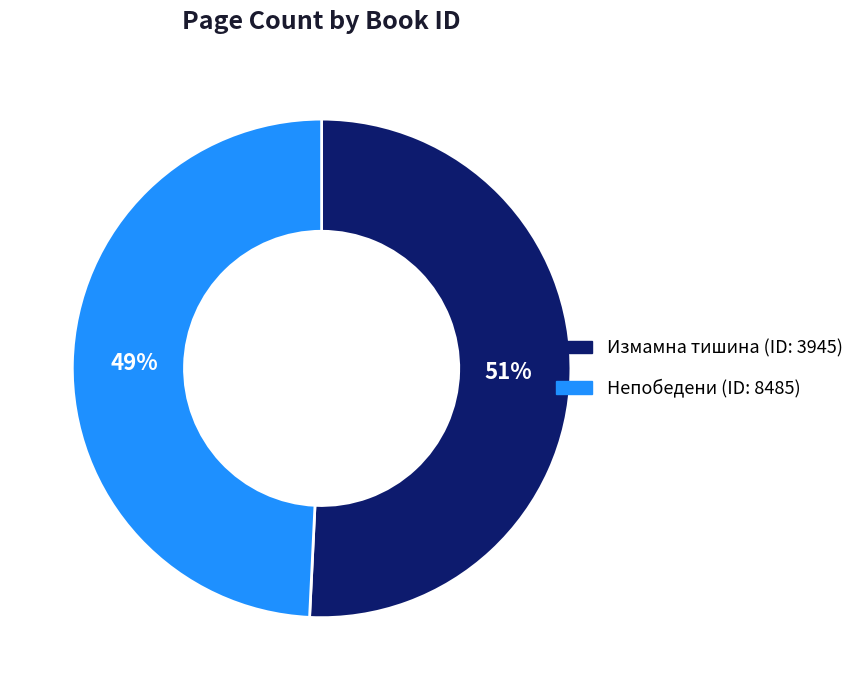

Is there a majority slice in this chart?

Yes